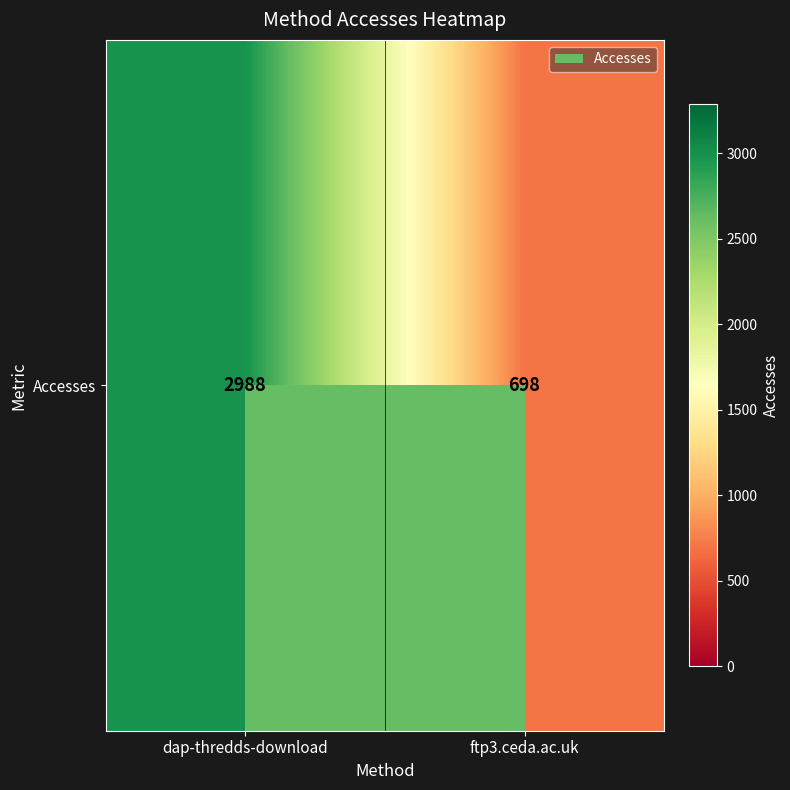

Is it true that the value at dap-thredds-download is 5008?

False